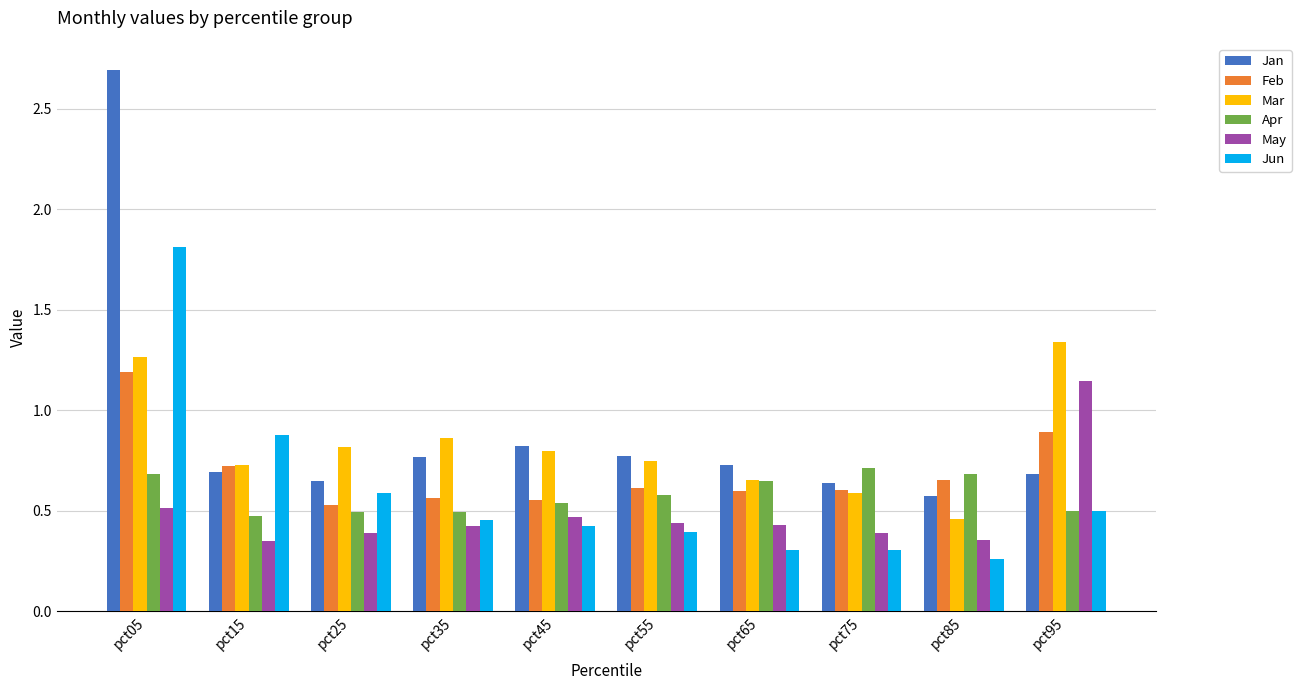

At which label is Mar closest to 0?

pct85